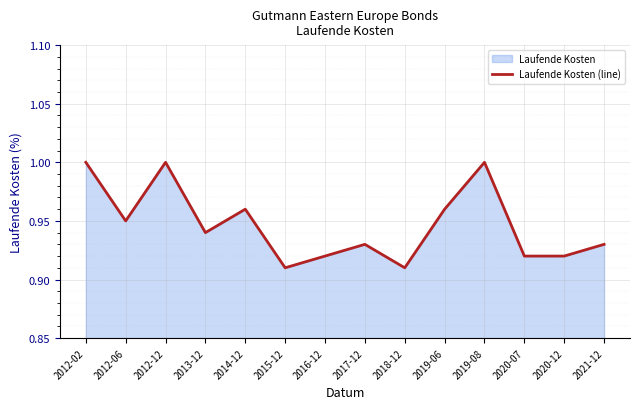

Which label corresponds to the smallest value in the chart?

2015-12